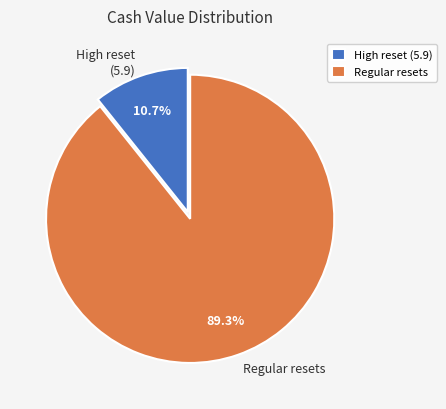

Which slice represents more than half of the pie?

Regular resets